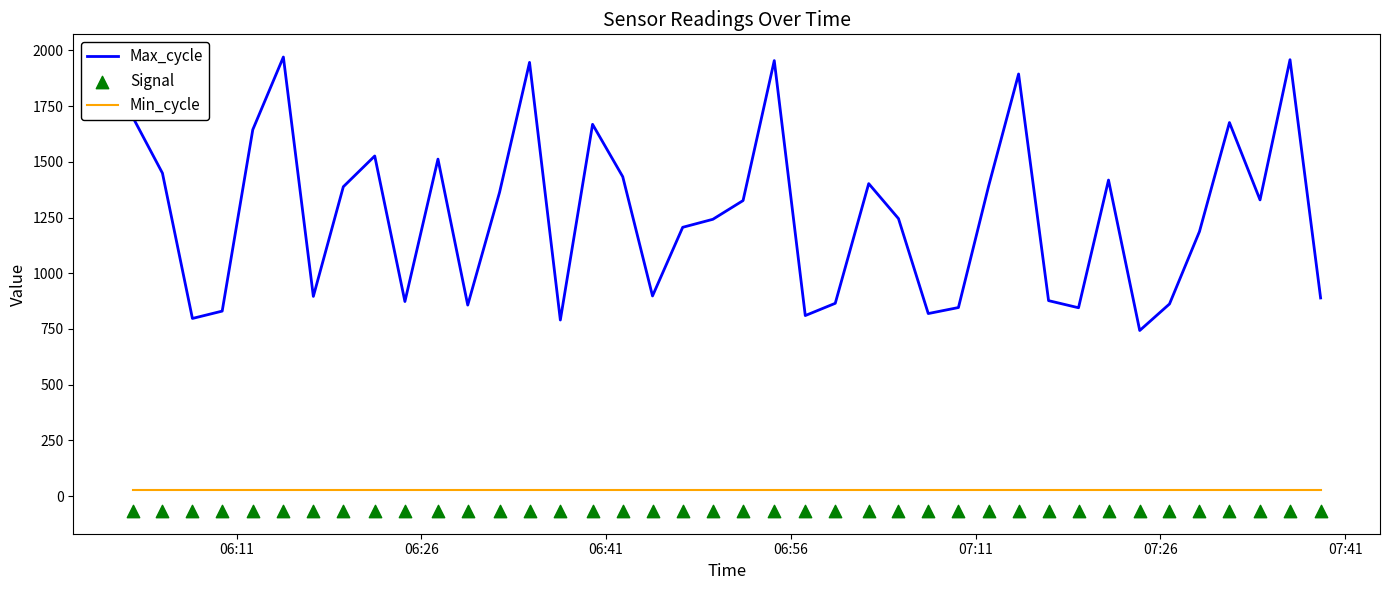

Which series reaches the minimum Y coordinate?

Signal